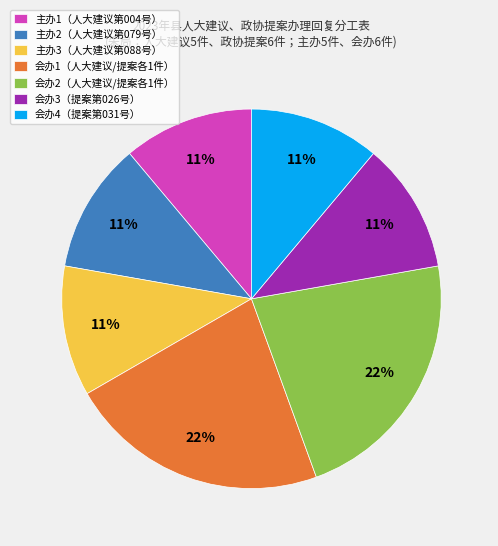

Do 会办4（提案第031号） and 会办3（提案第026号） together represent more than half of the pie?

No